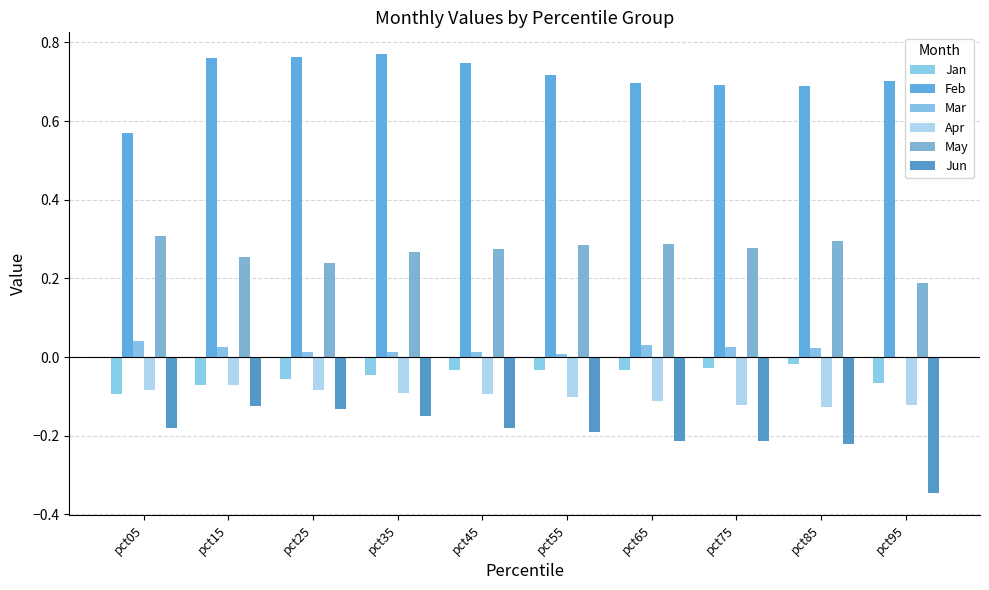

Where is May nearest to the value 0?

pct95